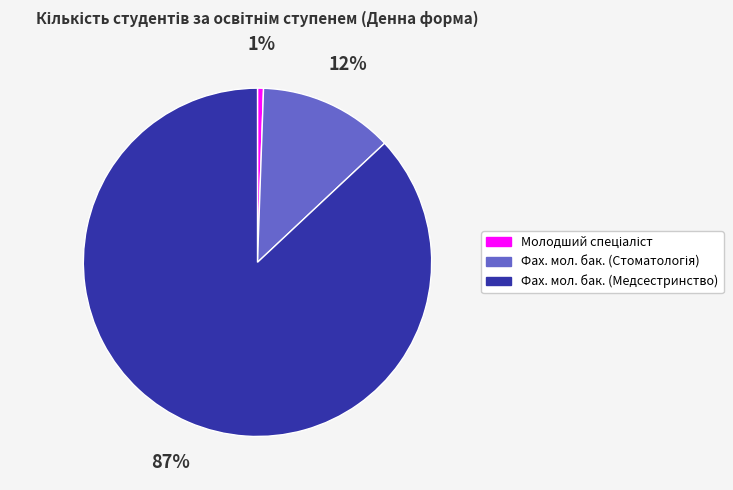

Is there any slice that represents more than half of the pie?

Yes